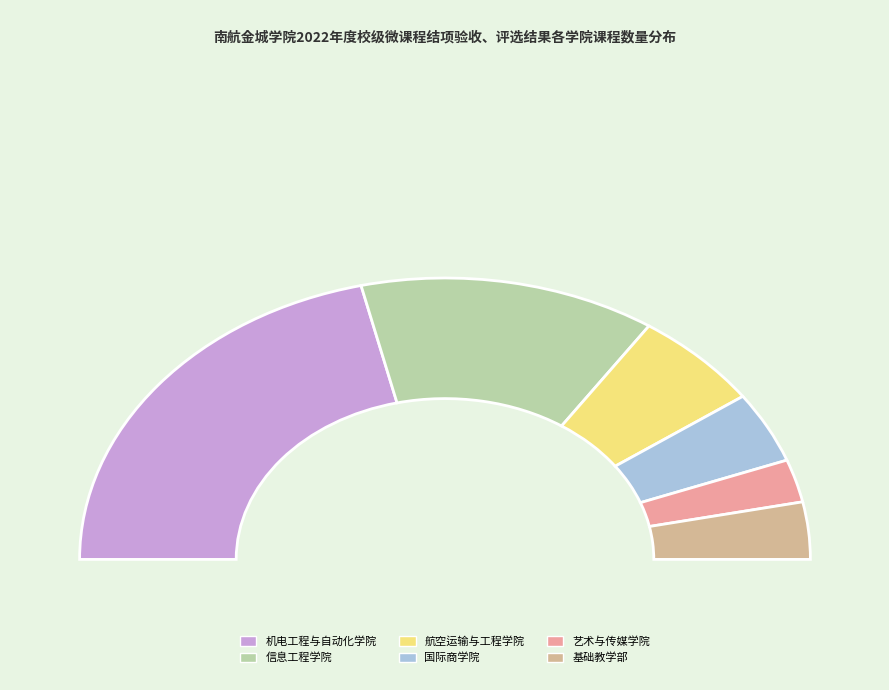

To the nearest percent, what is the difference between the largest and smallest slice percentages?

38%